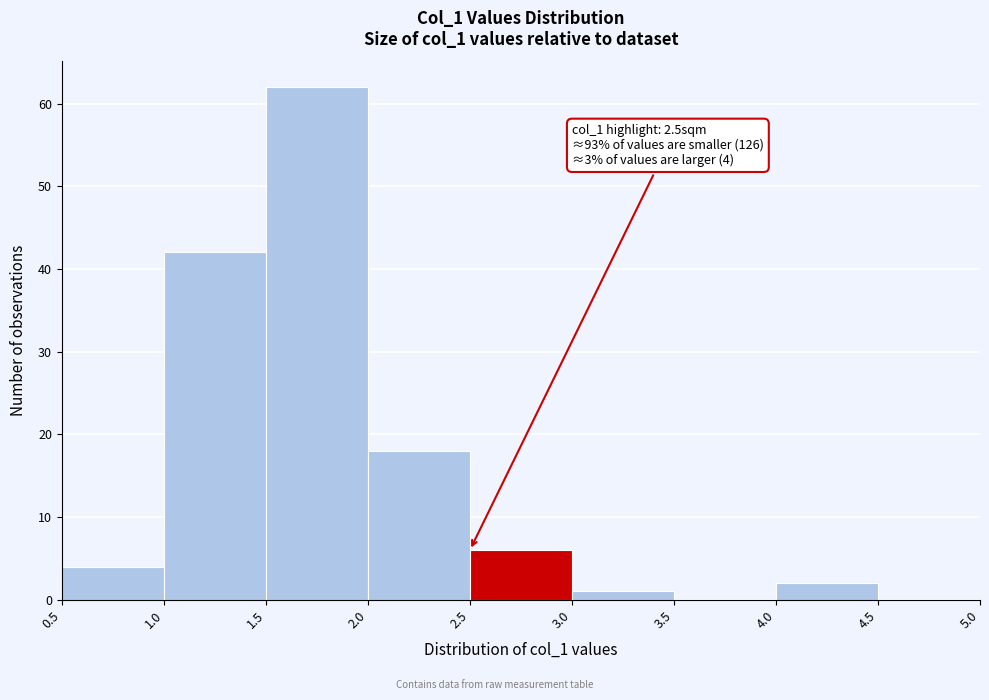

Over which range of the x-axis is the bar tallest?

1.5 to 2.0